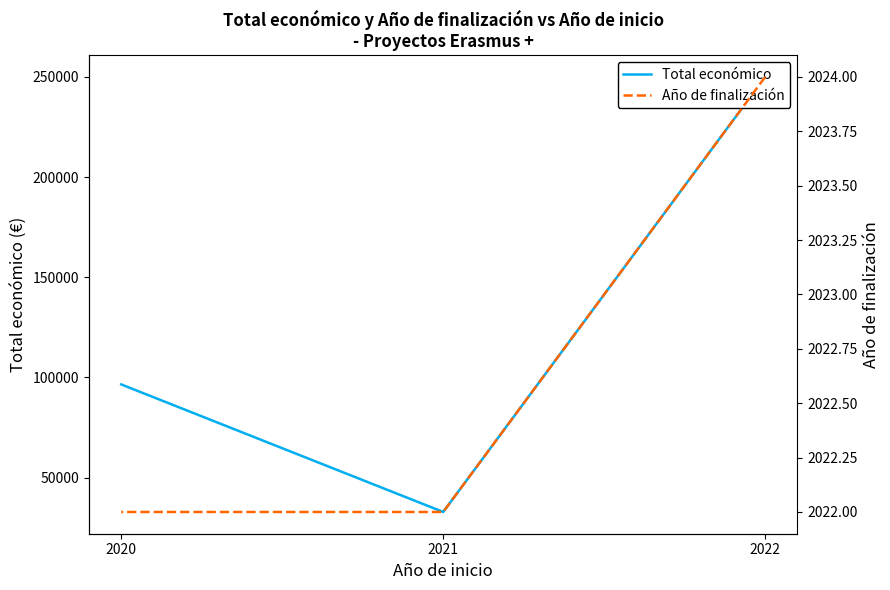

What is the lowest value of the Total económico series?

32816